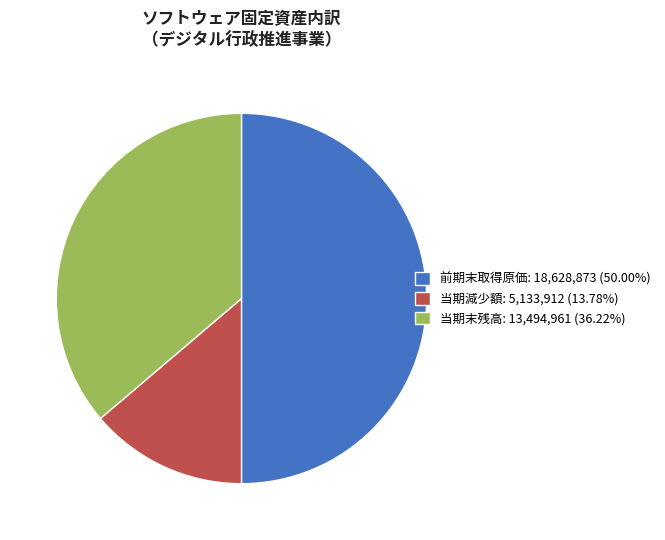

Count the number of slices in the pie.

3